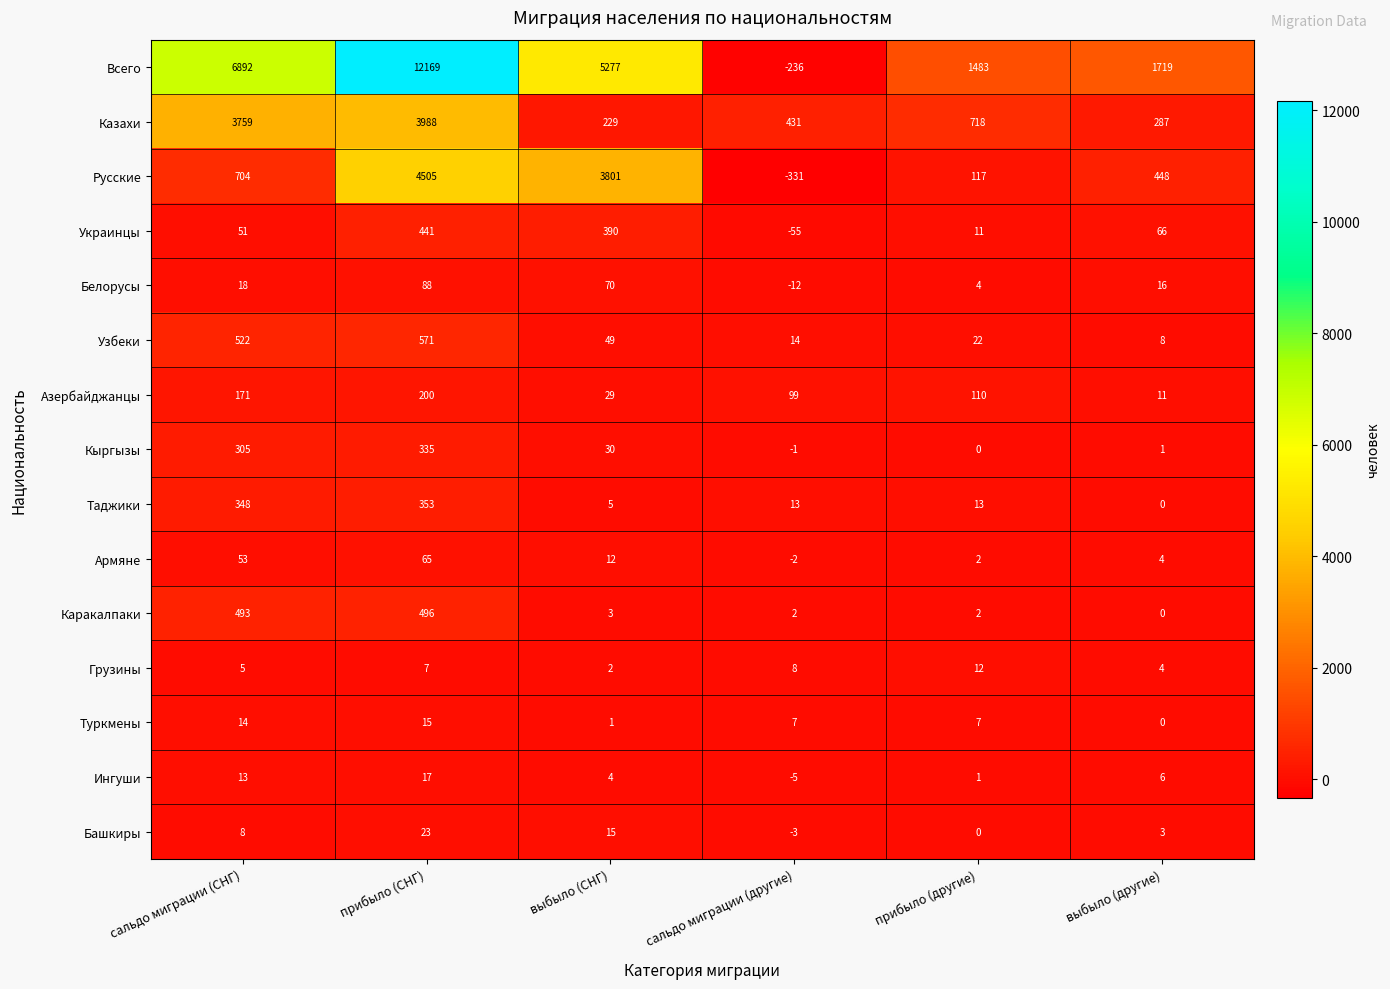

Rank the series by their maximum value, from lowest to highest.

Грузины, Туркмены, Ингуши, Башкиры, Армяне, Белорусы, Азербайджанцы, Кыргызы, Таджики, Украинцы, Каракалпаки, Узбеки, Казахи, Русские, Всего